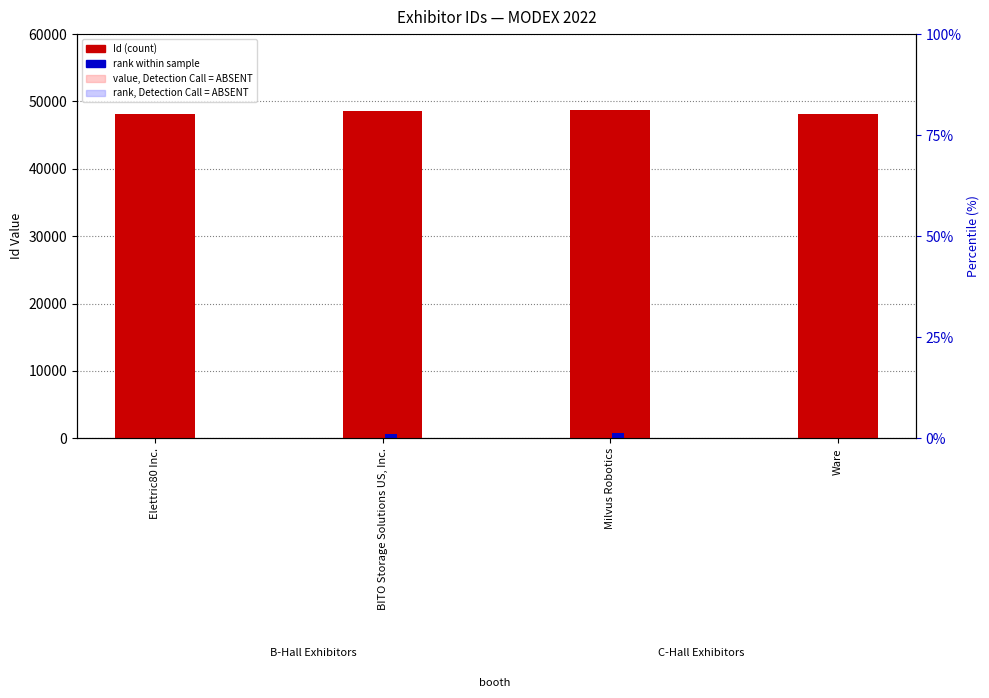

At which label does Id (count) first exceed 48642?

Milvus Robotics